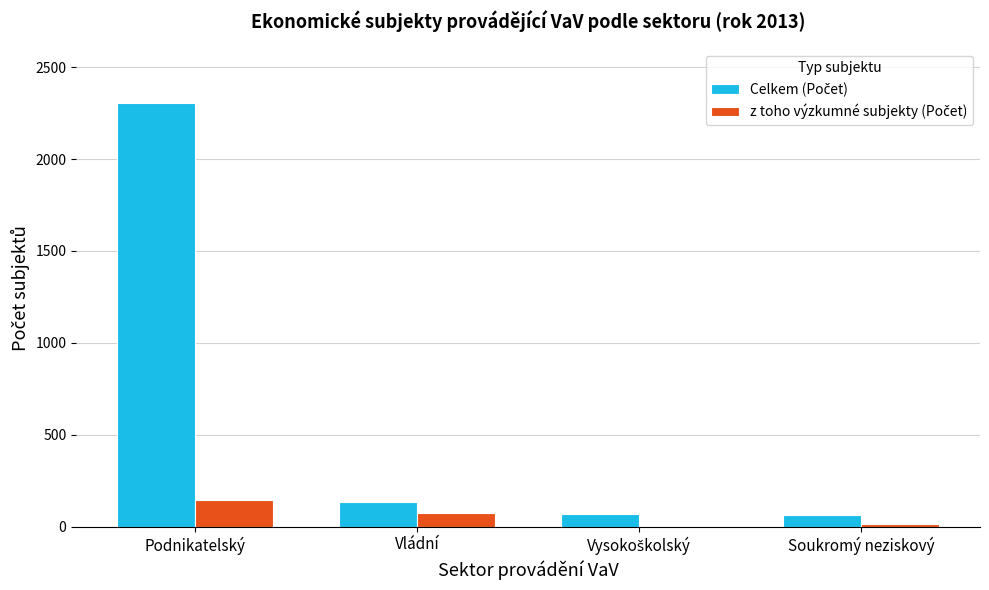

Are the bars horizontal?

No